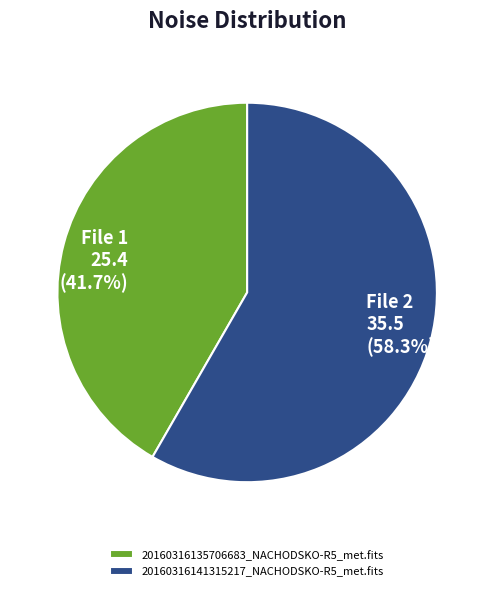

Combined, do 20160316135706683_NACHODSKO-R5_met.fits and 20160316141315217_NACHODSKO-R5_met.fits account for over 50%?

Yes